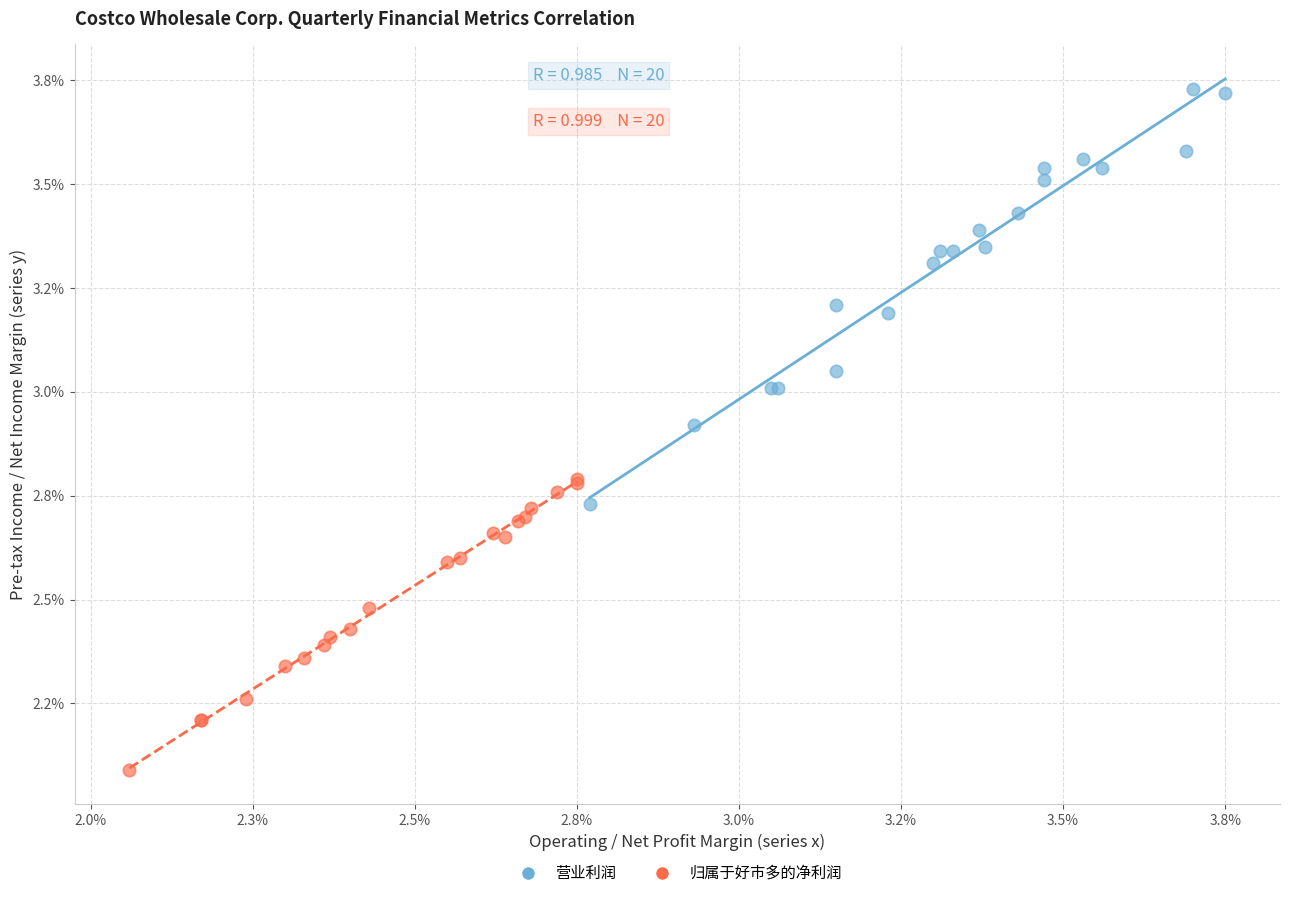

What are all the series names shown in the legend?

营业利润, 归属于好市多的净利润